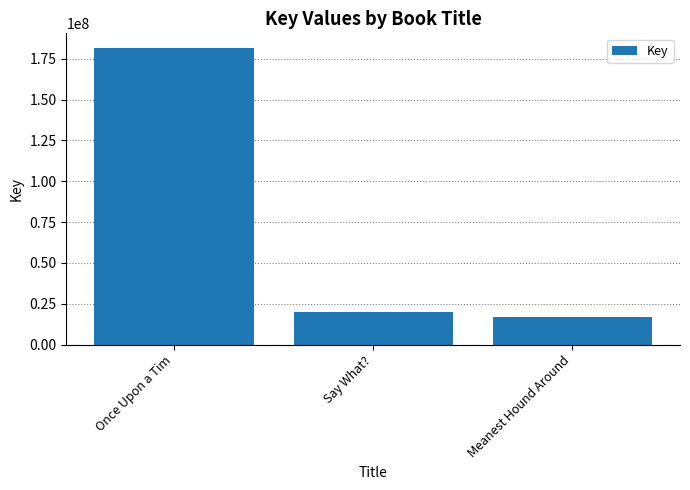

How many categories are shown in the chart?

3